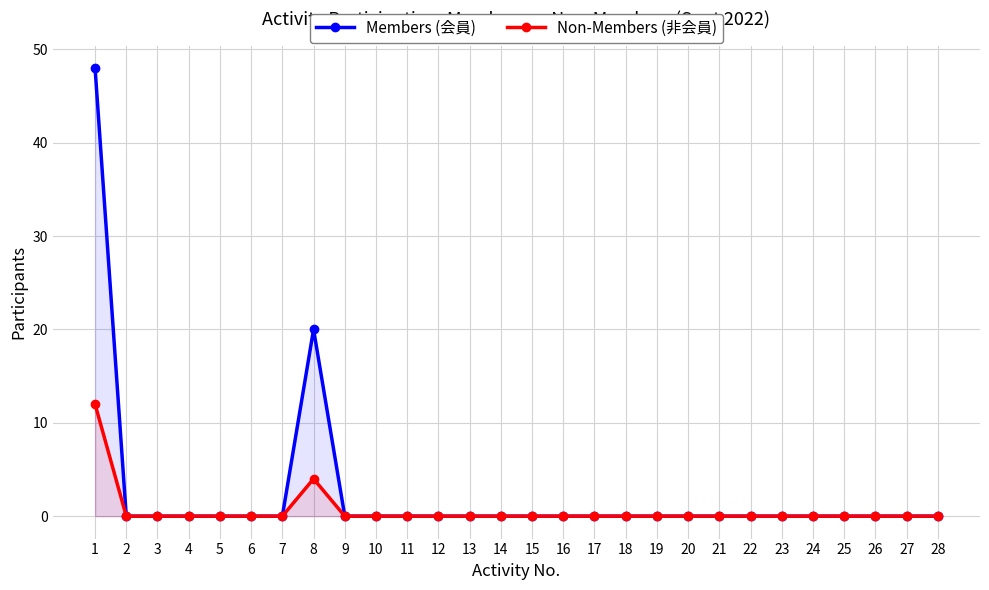

Reading left to right, extract all data points from this chart.

Members (会員): 1=48	2=0	3=0	4=0	5=0	6=0	7=0	8=20	9=0	10=0	11=0	12=0	13=0	14=0	15=0	16=0	17=0	18=0	19=0	20=0	21=0	22=0	23=0	24=0	25=0	26=0	27=0	28=0
Non-Members (非会員): 1=12	2=0	3=0	4=0	5=0	6=0	7=0	8=4	9=0	10=0	11=0	12=0	13=0	14=0	15=0	16=0	17=0	18=0	19=0	20=0	21=0	22=0	23=0	24=0	25=0	26=0	27=0	28=0